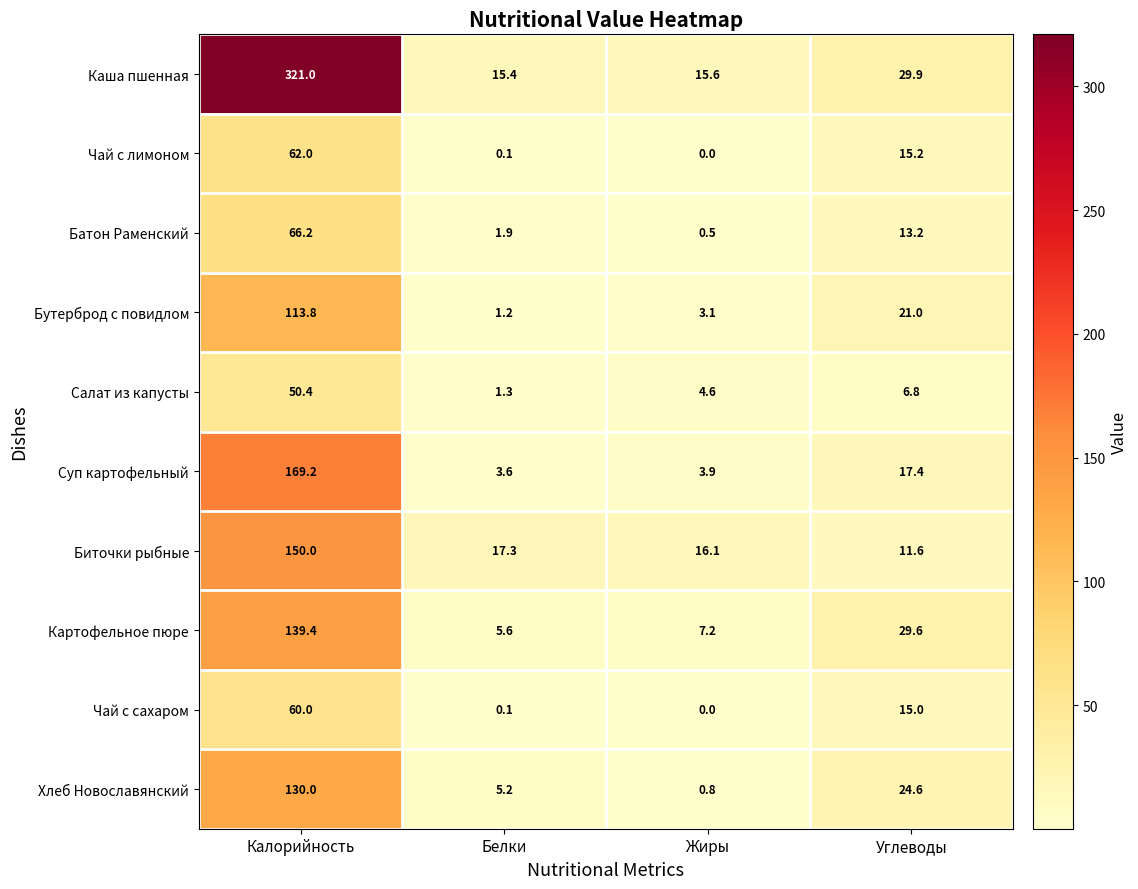

At how many categories does at least one series exceed 65?

1